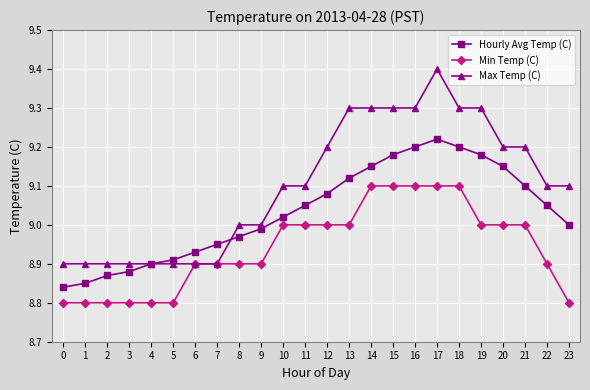

What is the difference between the maximum and minimum values in the Max Temp (C) series?

0.5